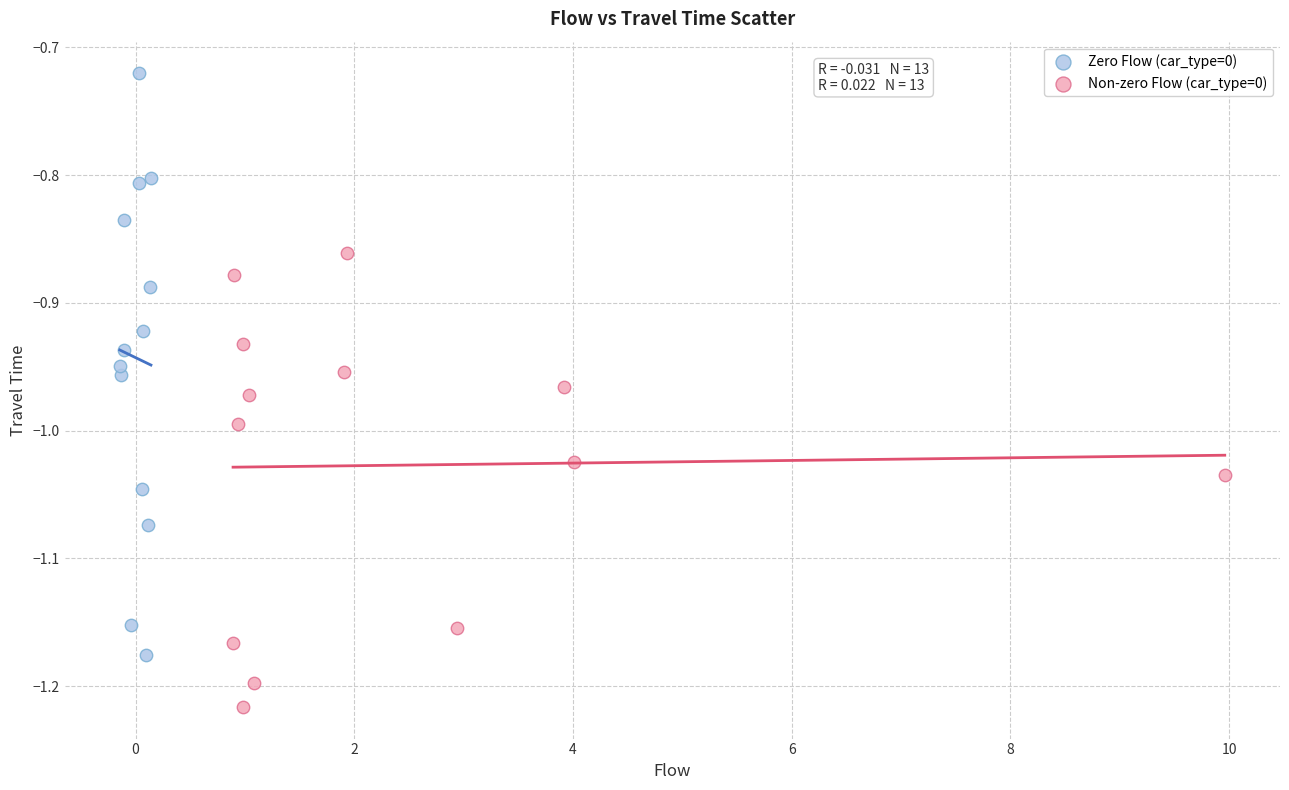

Which series reaches the maximum Y coordinate?

Zero Flow (car_type=0)